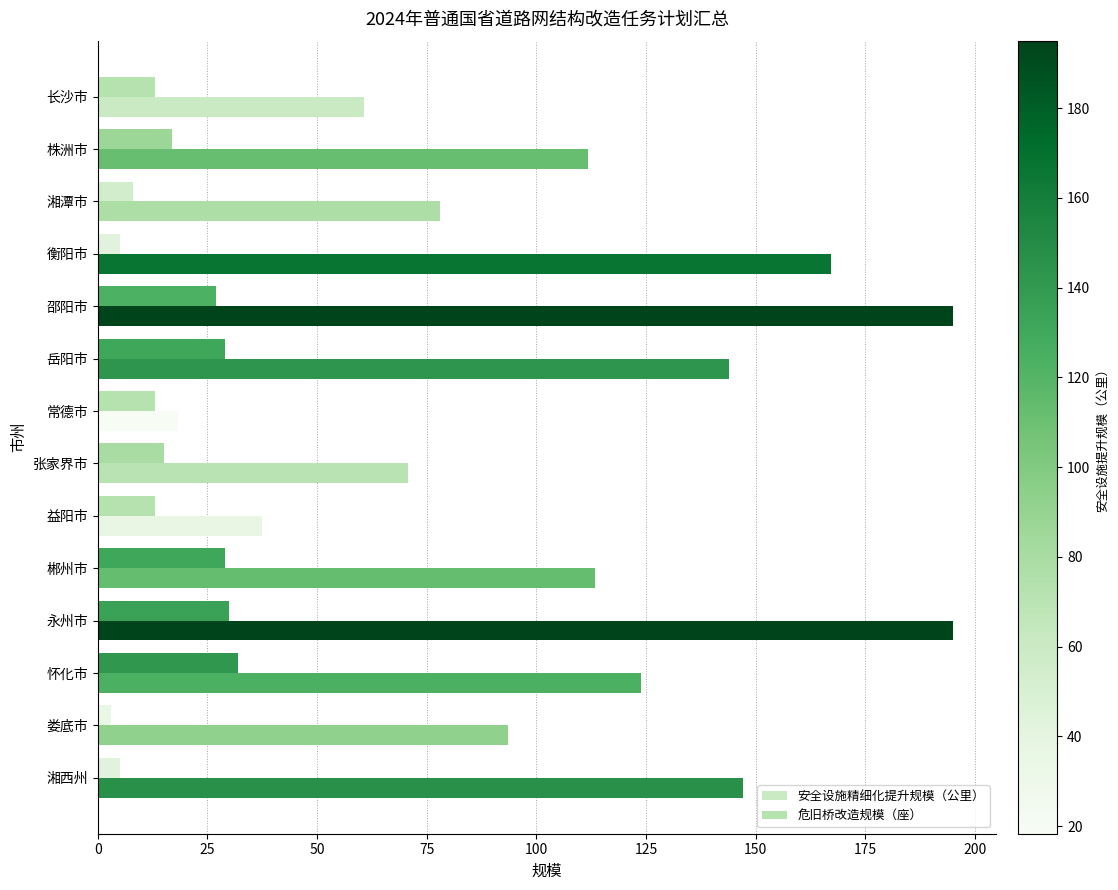

Which series has the widest spread of values?

安全设施精细化提升规模（公里）